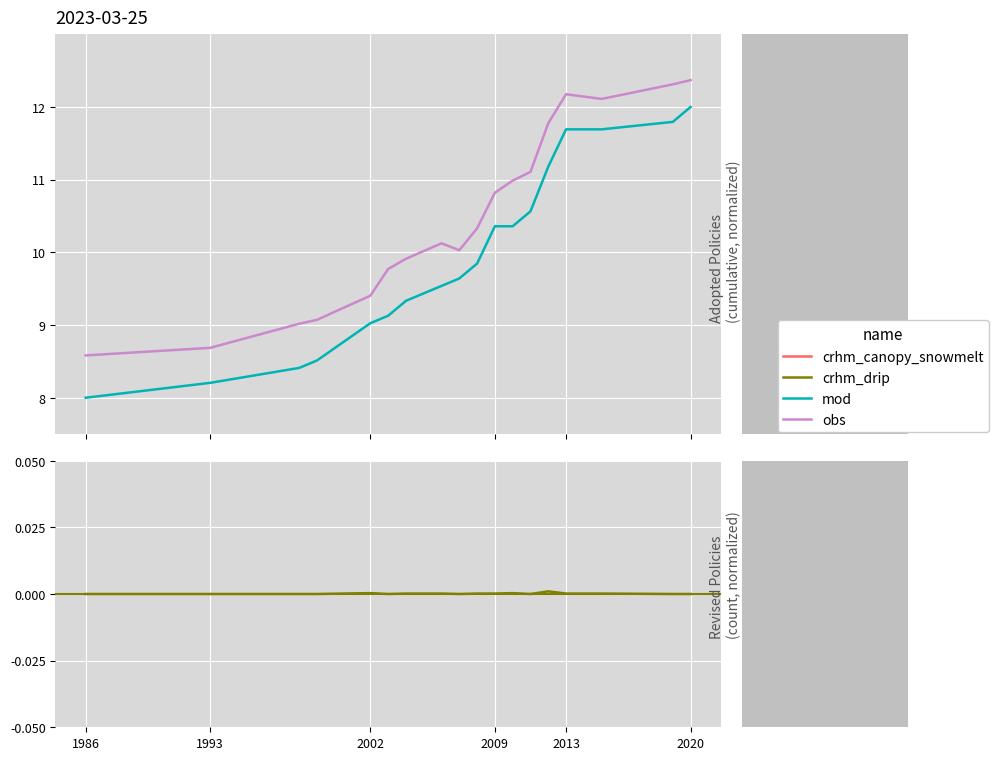

At which category does crhm_drip reach its first local peak?

2002